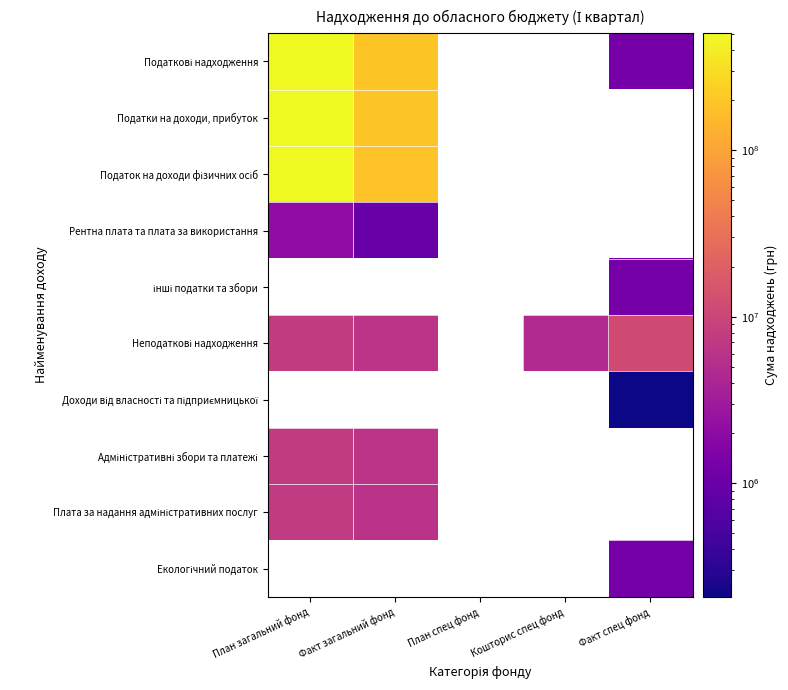

Between План загальний фонд and Факт загальний фонд, which series saw the biggest shift?

Податок на доходи фізичних осіб